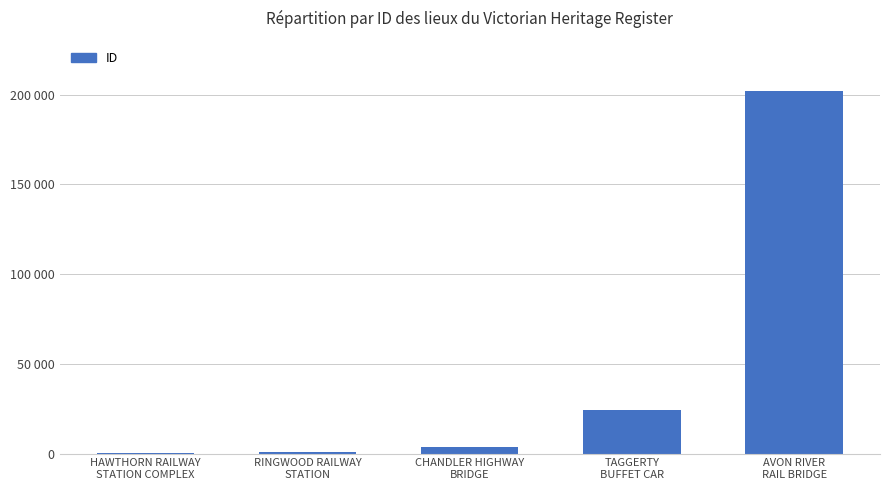

How many values exceed 3861?

2